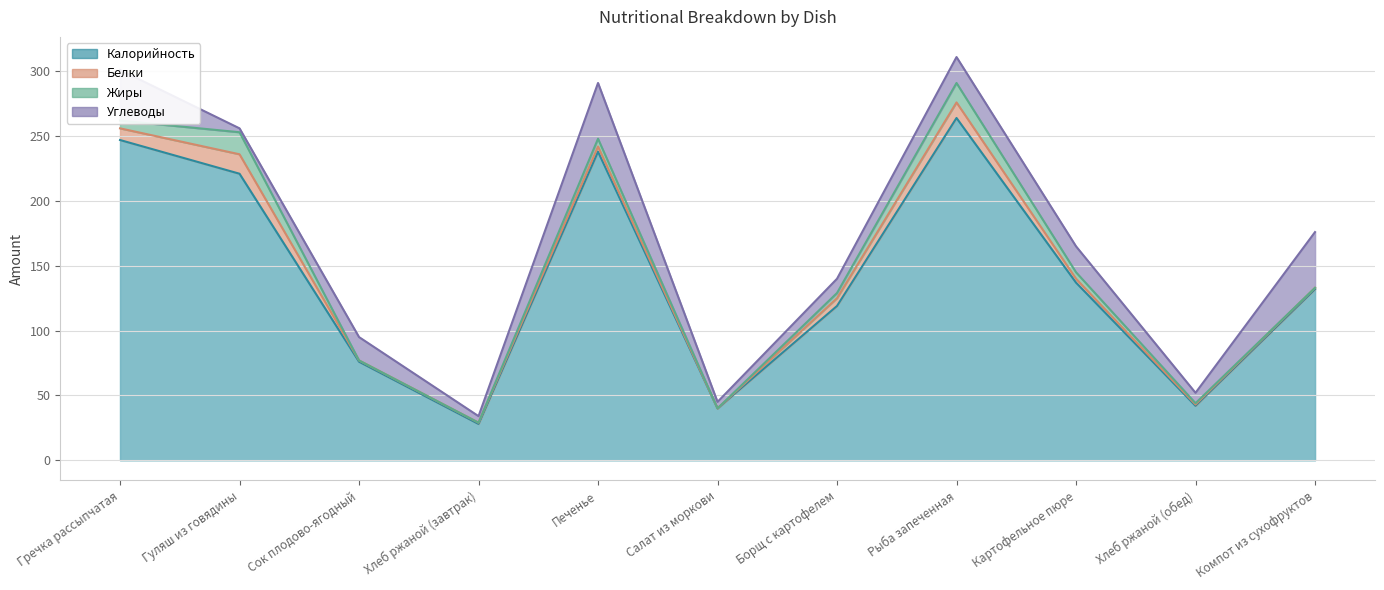

Which series ends up on top after the final intersection of Белки and Углеводы?

Углеводы